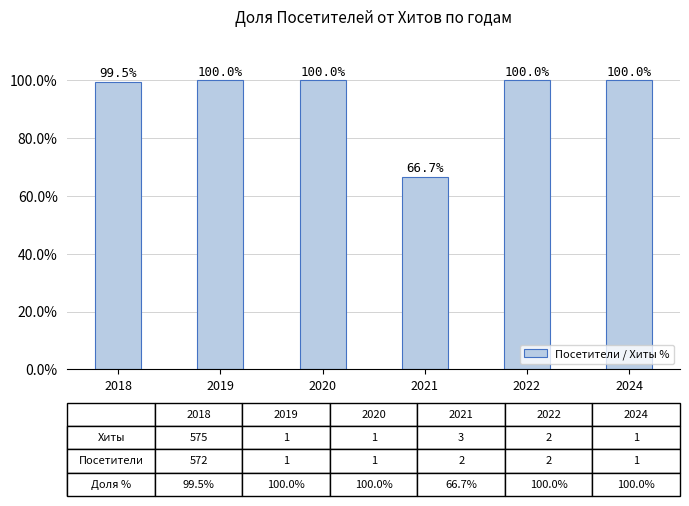

Reading right to left, transcribe all the data shown in this chart.

100.0	100.0	66.7	100.0	100.0	99.5